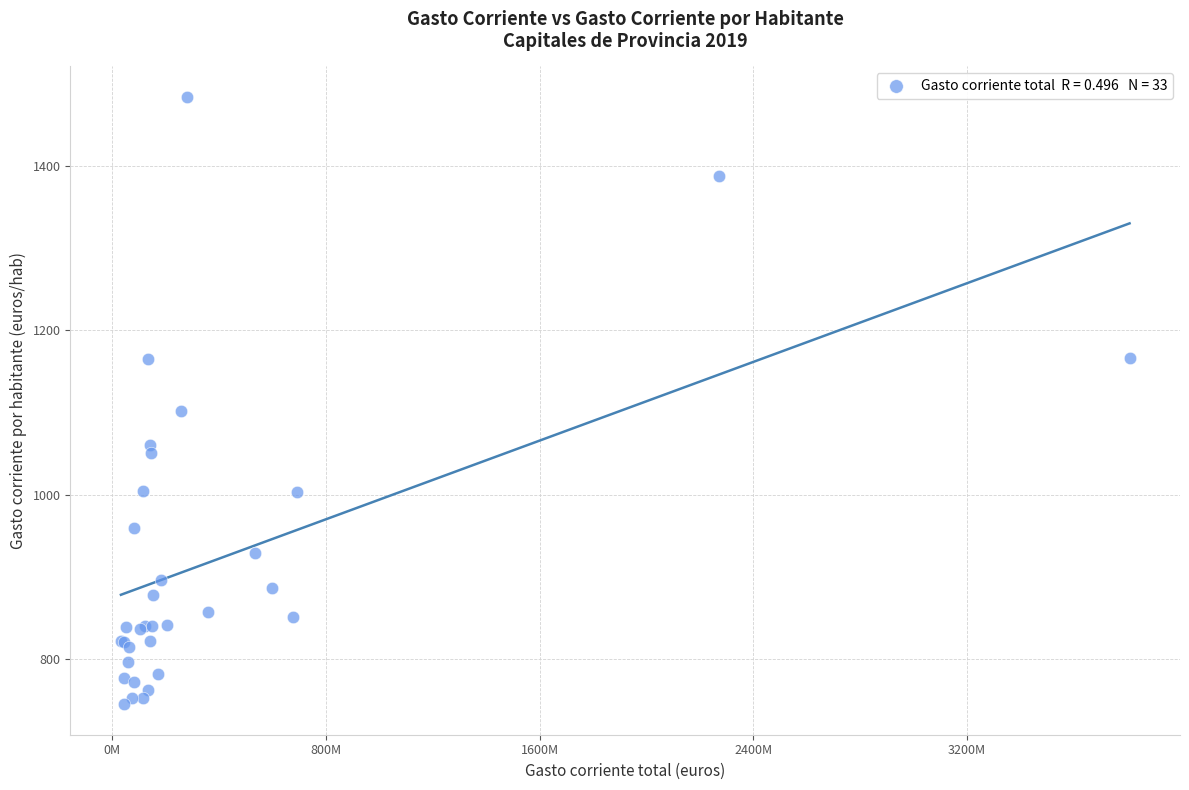

What Y value in the scatter plot is closest to 1114?

1102.4